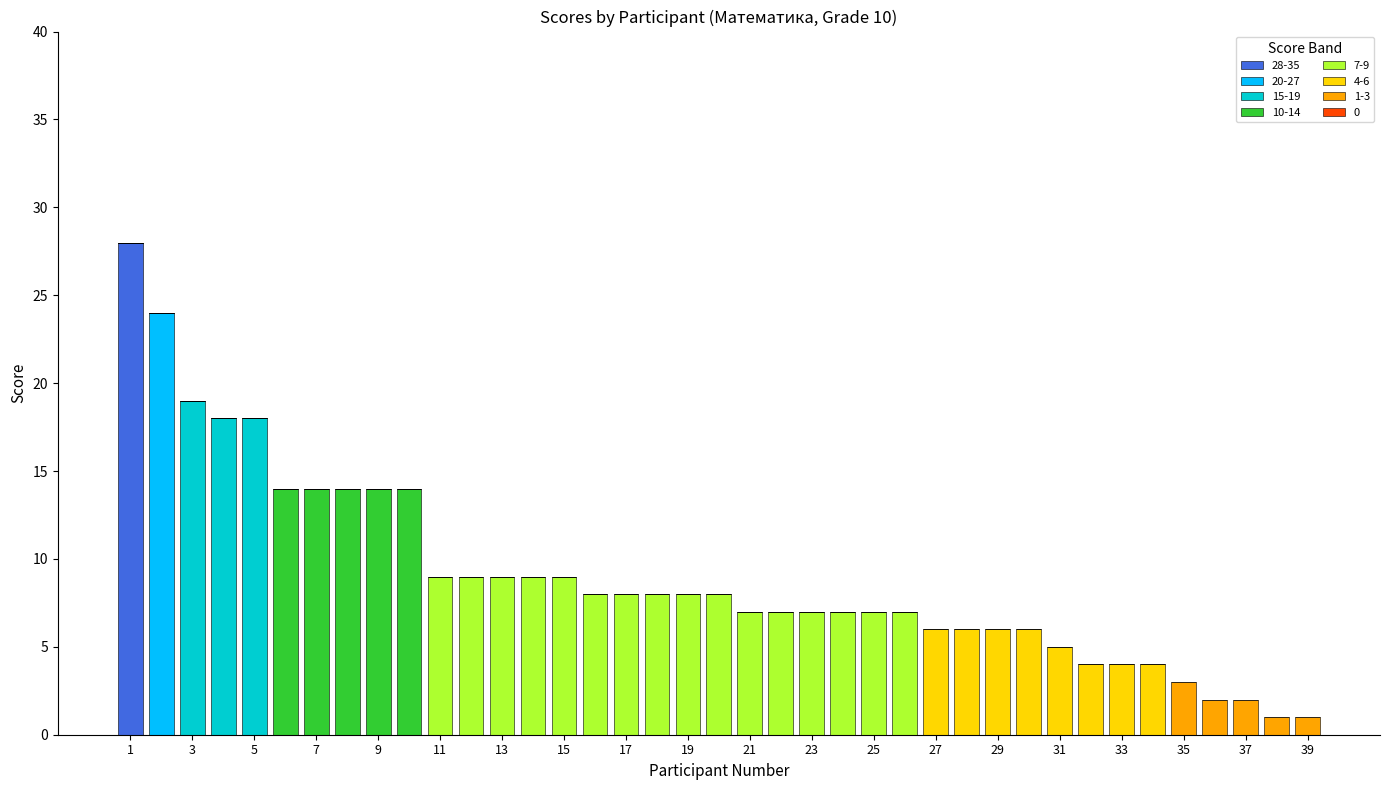

Are the bars grouped side by side (vs. stacked)?

No